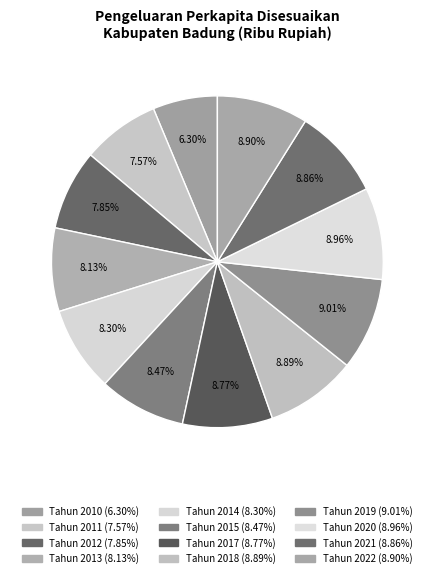

Is it true that Tahun 2013 is 8% of the pie?

True